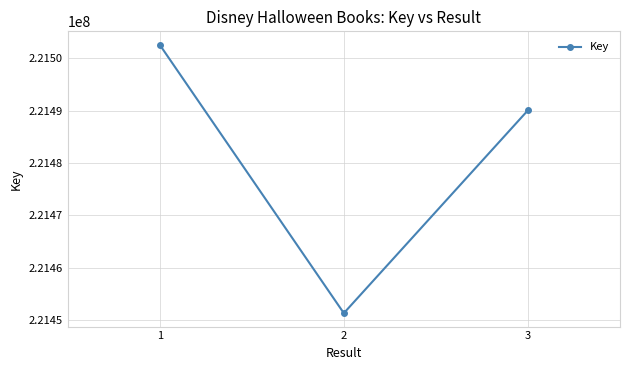

List the labels in order of value, smallest first.

2, 3, 1